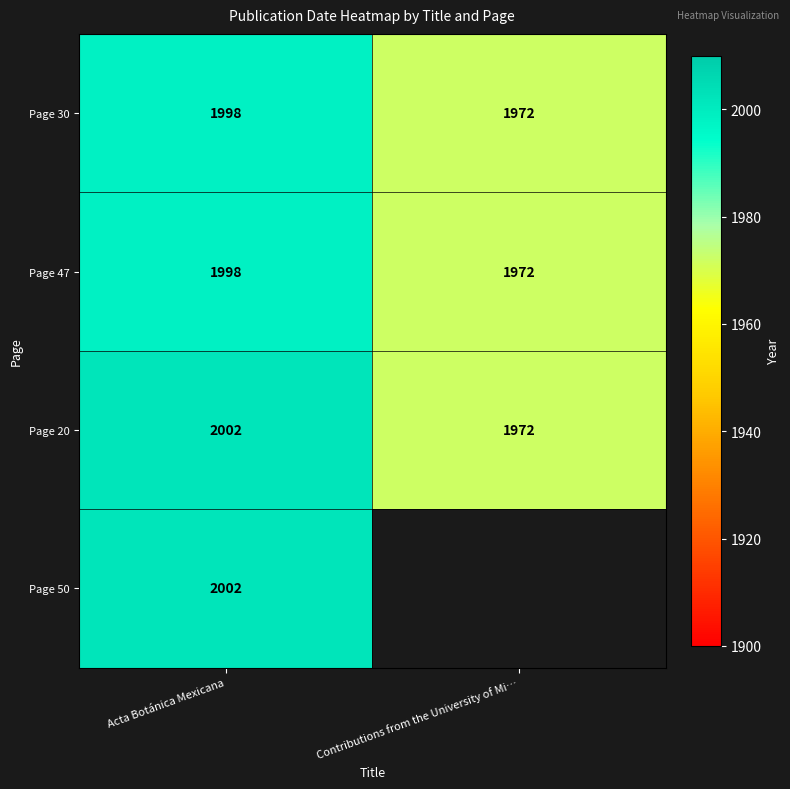

Read the Page 47 value at Acta Botánica Mexicana, to the nearest 10.

2000